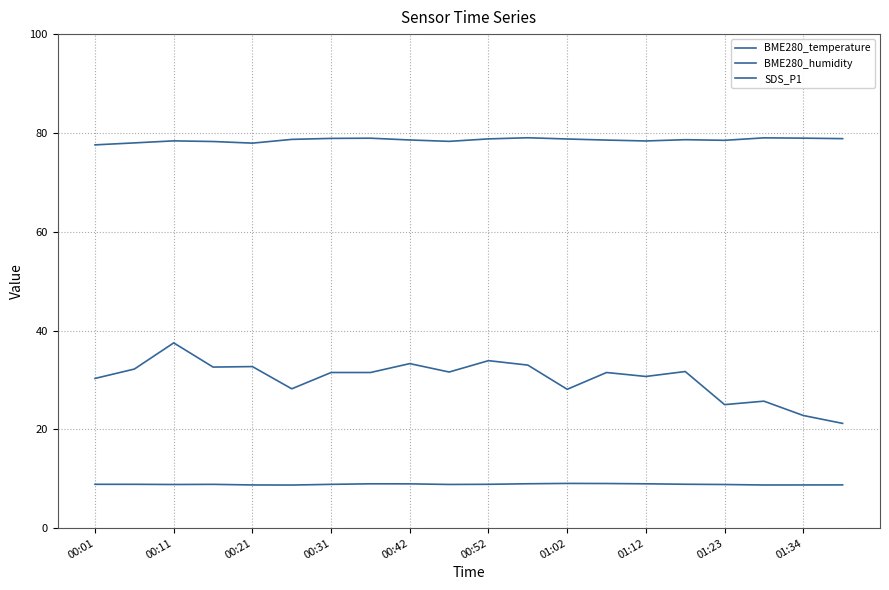

In BME280_temperature, how many points are lower than both neighbors (excluding endpoints)?

4